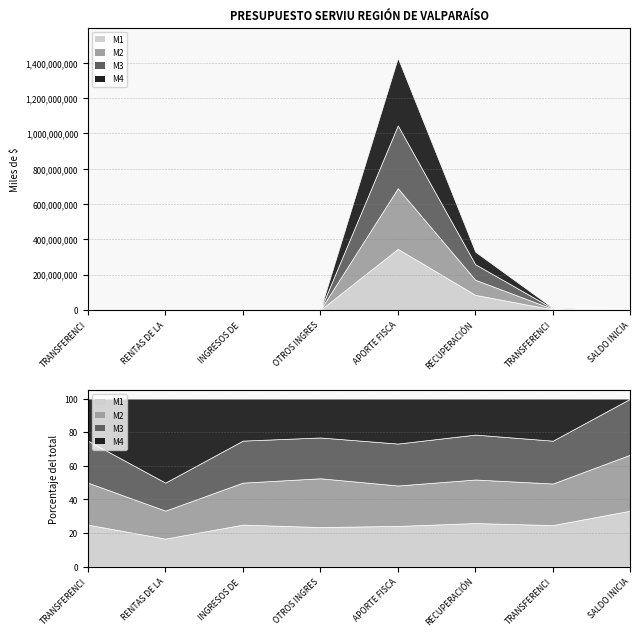

Rank the categories by LEY PPTOS 2026 value from lowest to highest.

RENTAS DE LA PROPIEDAD, INGRESOS DE OPERACIÓN, TRANSFERENCIAS CORRIENTES, SALDO INICIAL DE CAJA, OTROS INGRESOS CORRIENTES, TRANSFERENCIAS PARA GASTOS DE CAPITAL, RECUPERACIÓN DE PRÉSTAMOS, APORTE FISCAL